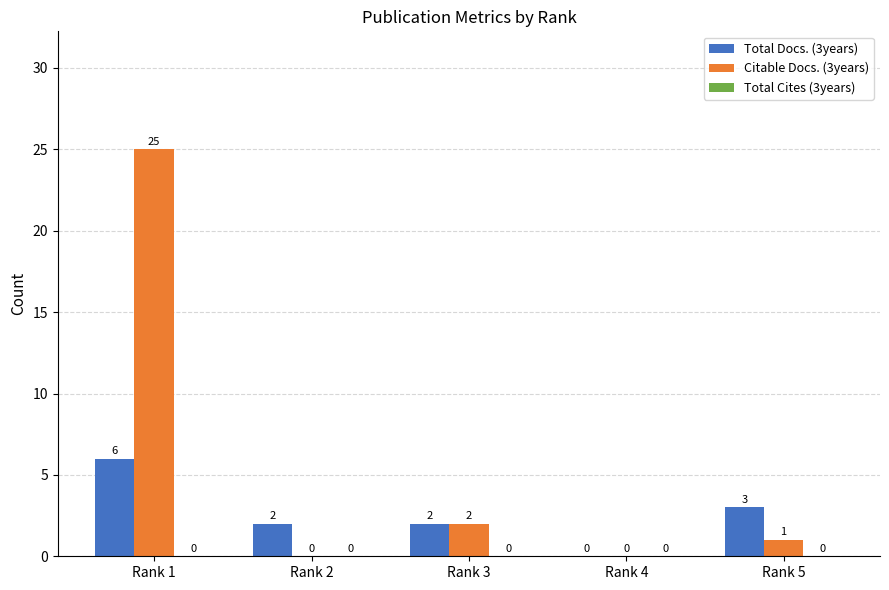

Which series has the largest total across all categories?

Citable Docs. (3years)